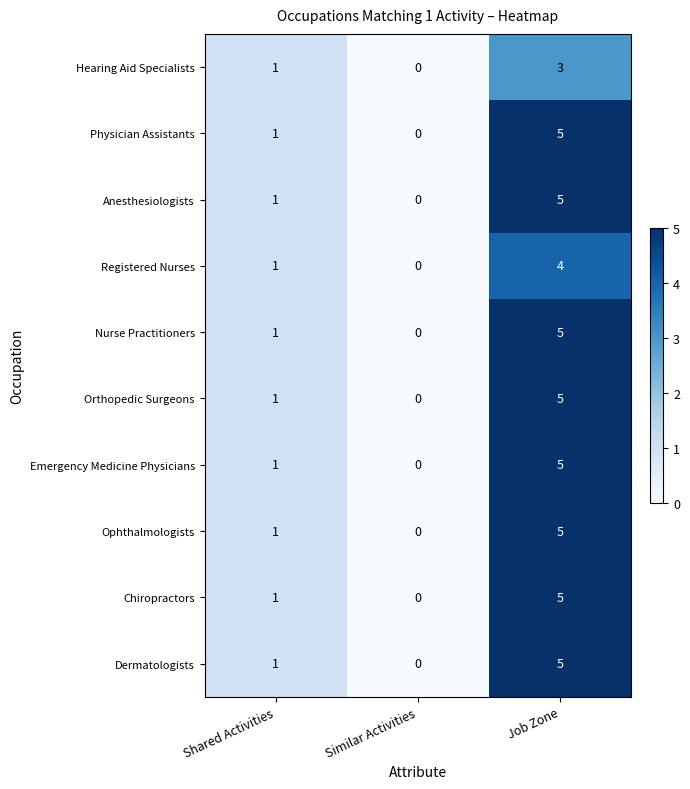

List the labels in order of Nurse Practitioners value, largest first.

Job Zone, Shared Activities, Similar Activities